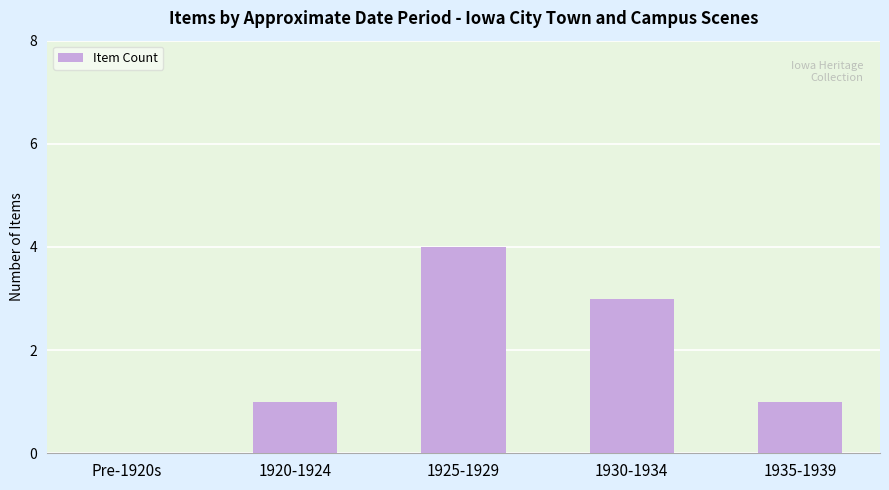

How many positive values are there?

4